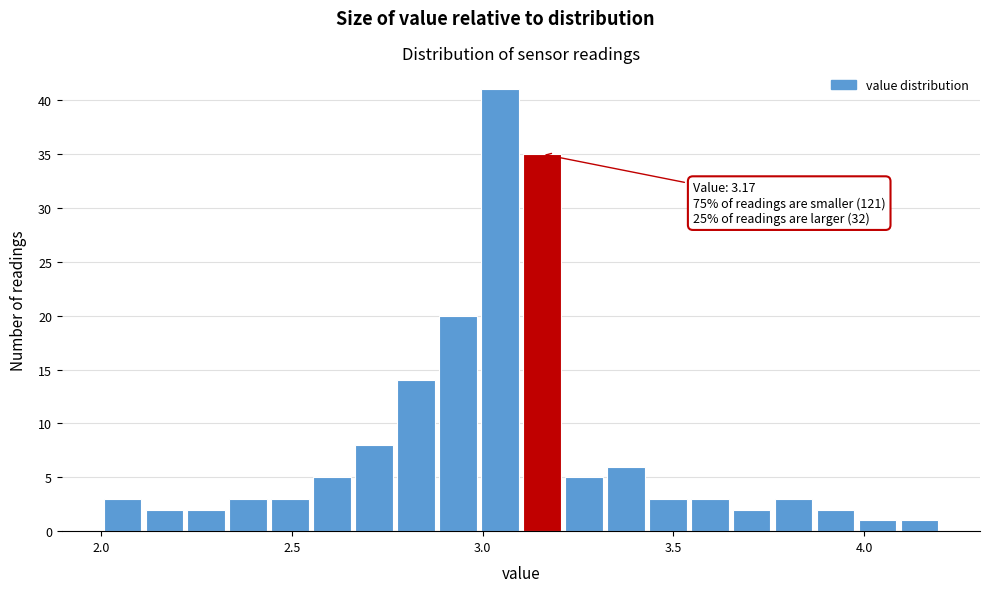

Around what value on the x-axis is the tallest bar? Give the approximate position of its centre, as read against the axis.

3.05